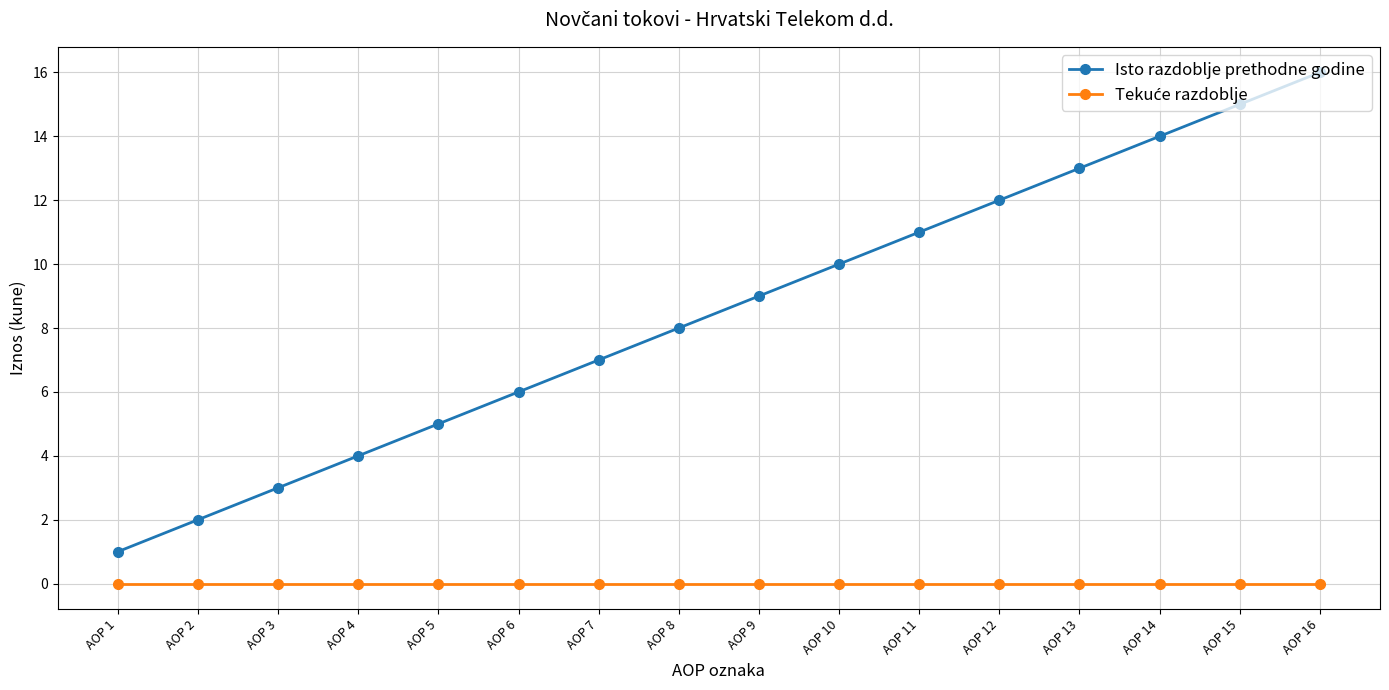

Rank the categories by Isto razdoblje prethodne godine value from lowest to highest.

AOP 1, AOP 2, AOP 3, AOP 4, AOP 5, AOP 6, AOP 7, AOP 8, AOP 9, AOP 10, AOP 11, AOP 12, AOP 13, AOP 14, AOP 15, AOP 16